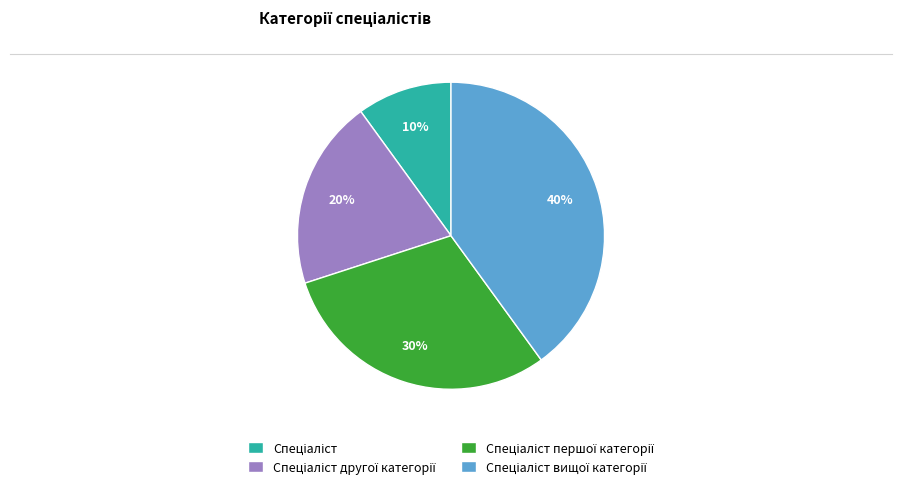

Is there any slice that represents more than half of the pie?

No